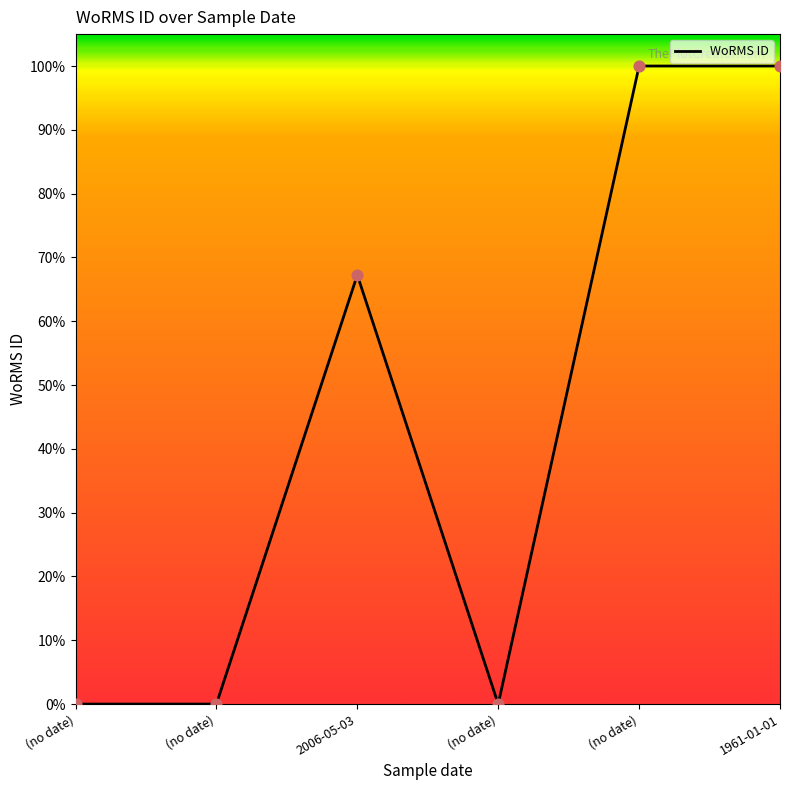

Between (no date) and (no date), which is larger?

(no date)